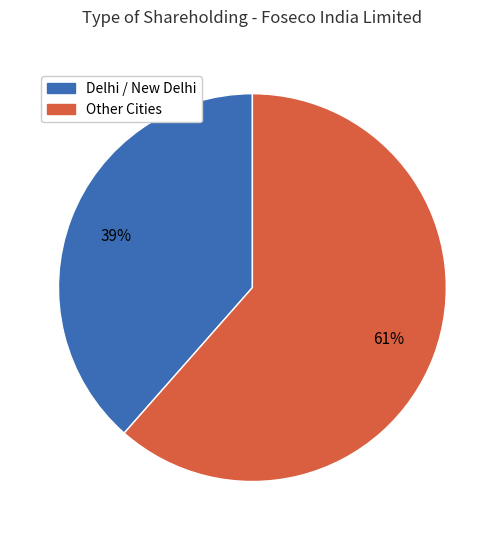

Is there any slice that represents more than half of the pie?

Yes